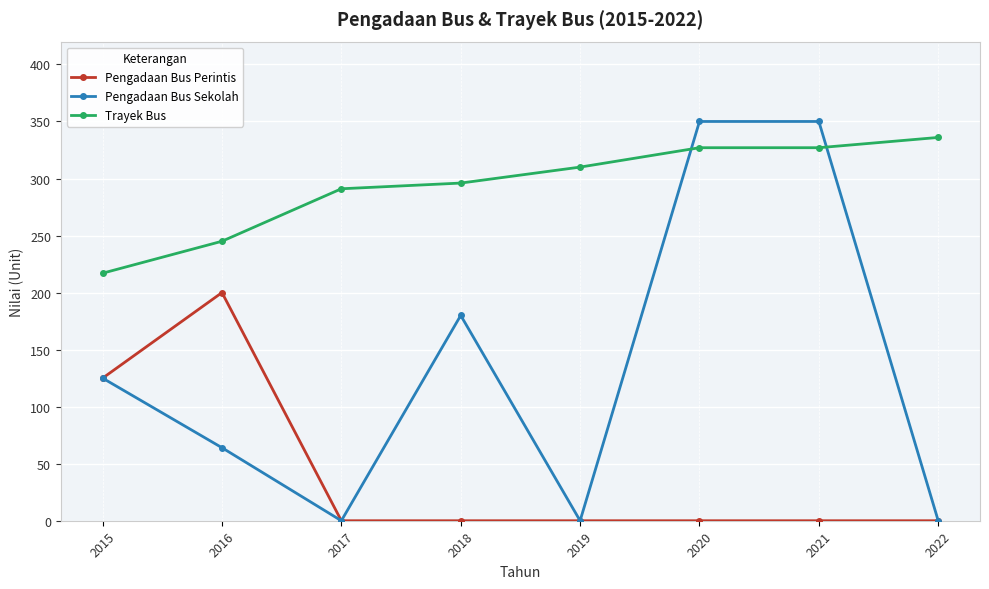

Where is the first local minimum for Pengadaan Bus Sekolah?

2017